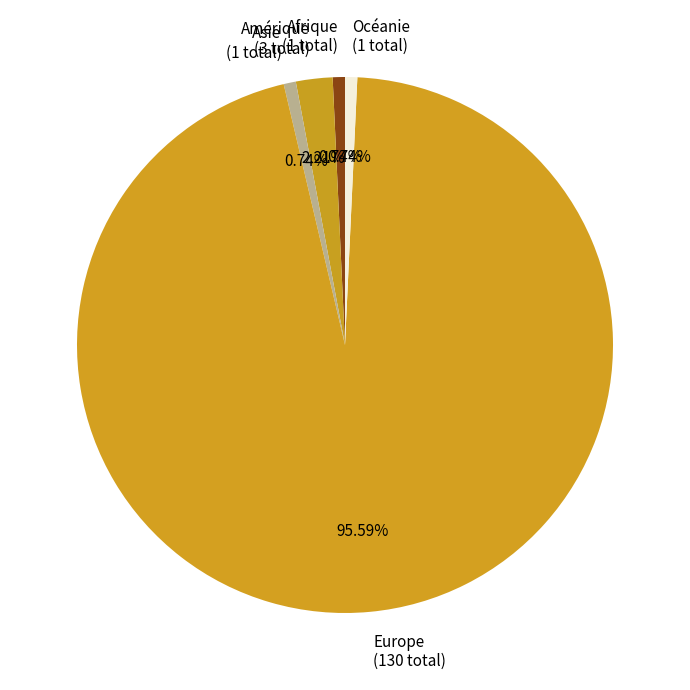

How many segments does this pie chart have?

5